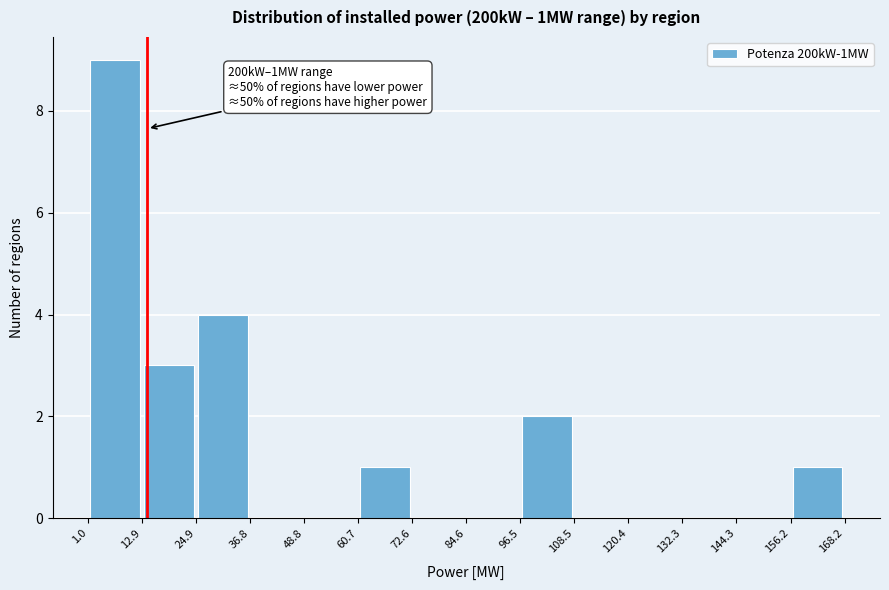

Which range on the x-axis has the tallest bar?

1.0 to 12.9